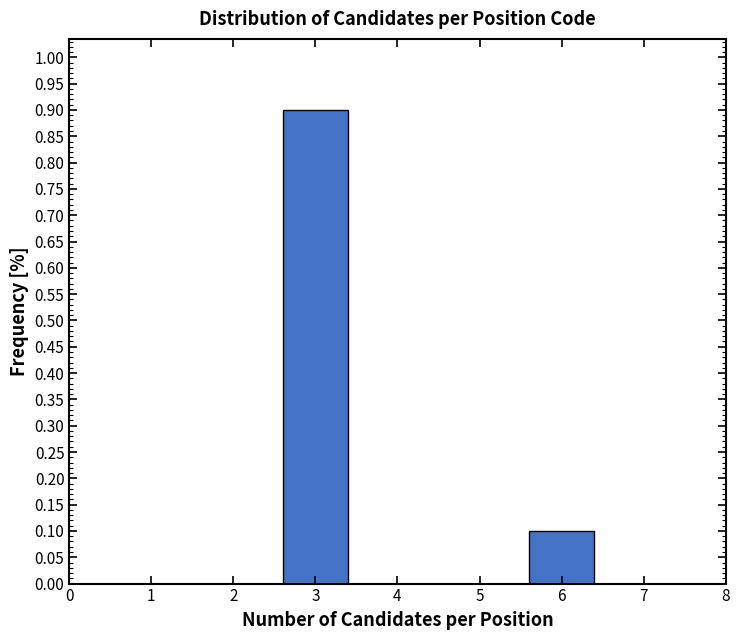

Reading left to right, what are all the values shown in this chart?

0.9	0.1